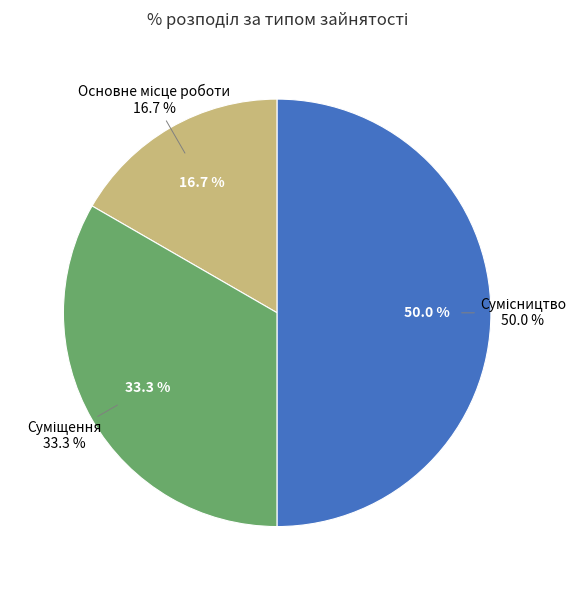

True or false: Сумісництво accounts for 50% of the total.

True